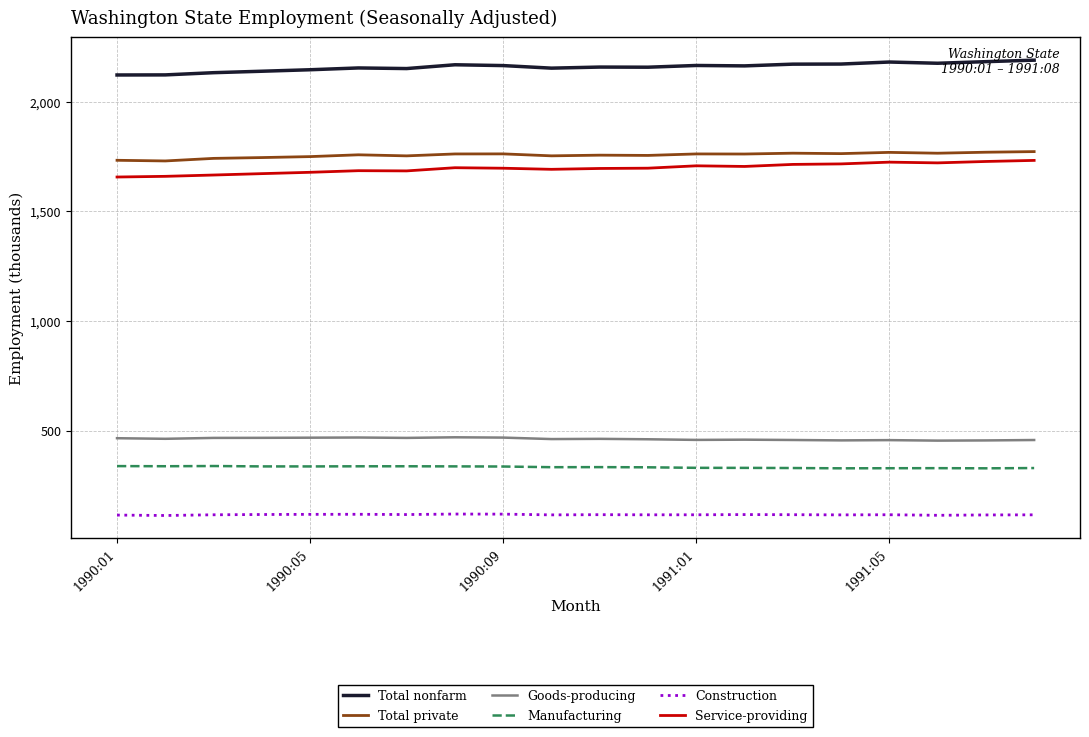

What are all the series names shown in the legend?

Total nonfarm, Total private, Goods-producing, Manufacturing, Construction, Service-providing